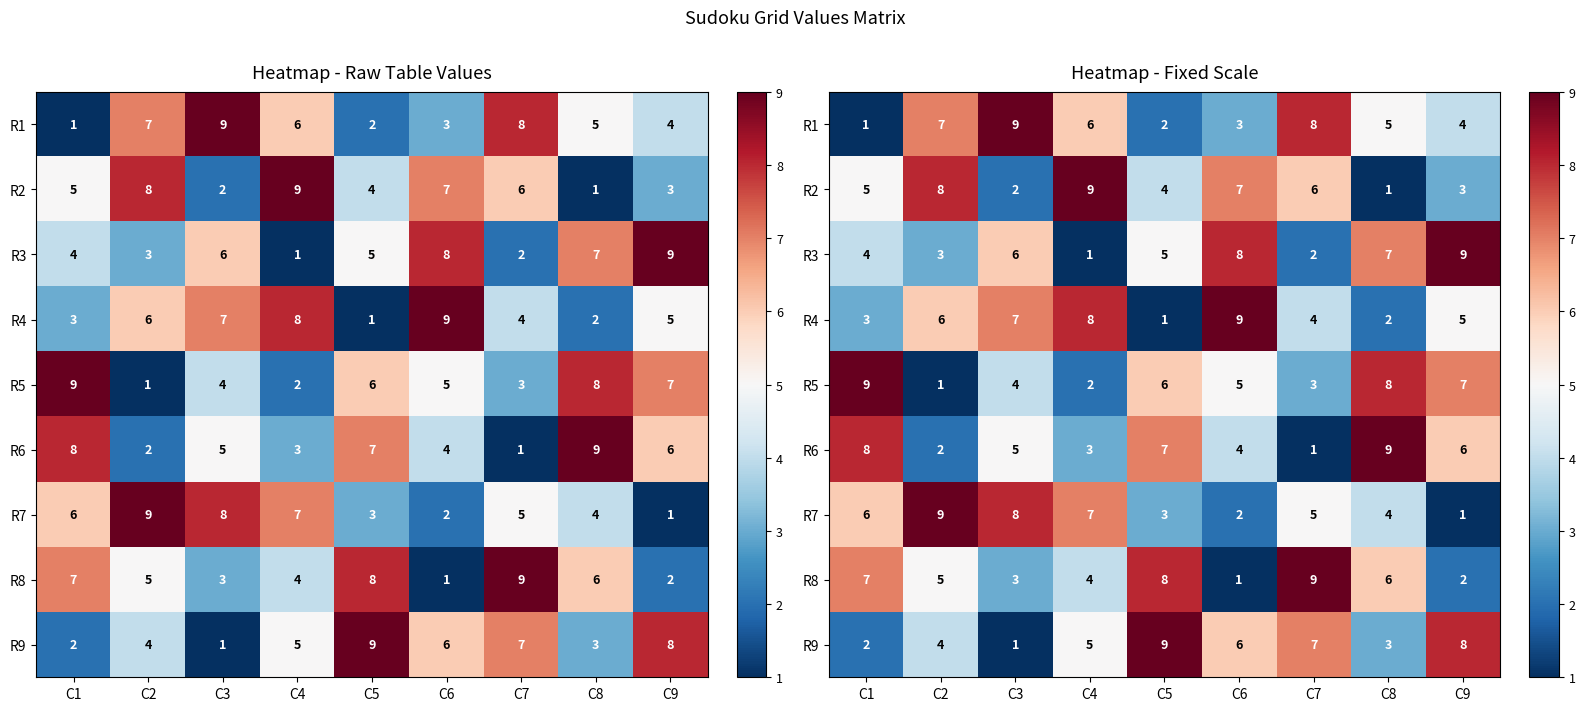

What is the greatest value displayed?

9